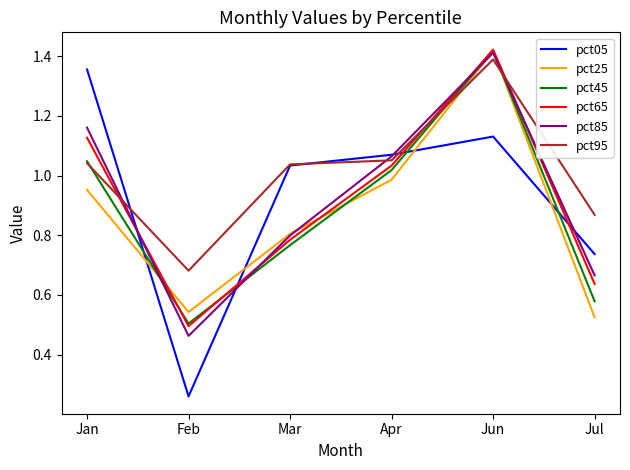

How many values in the pct65 series exceed 1?

3